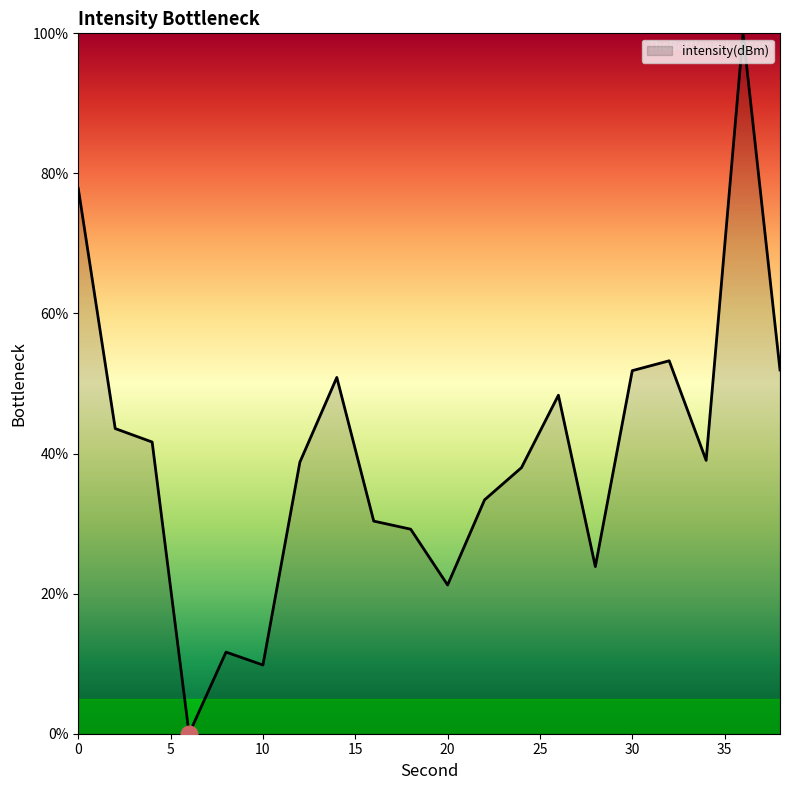

What is the maximum value shown in the chart?

100.0